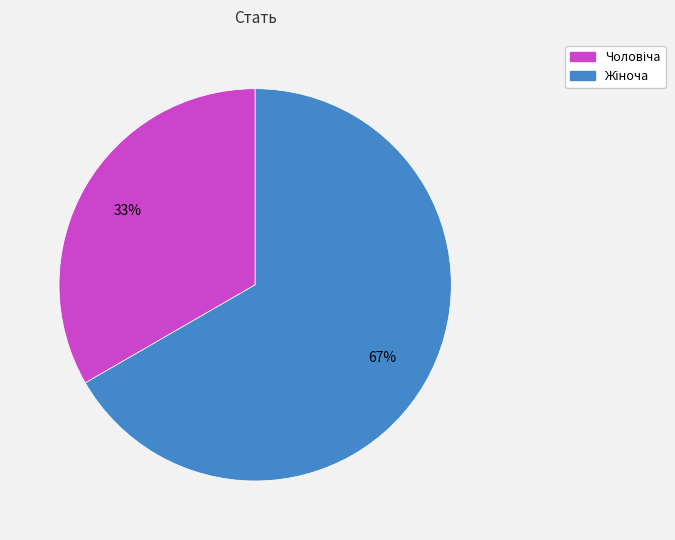

To the nearest percent, what is the average slice percentage?

50%